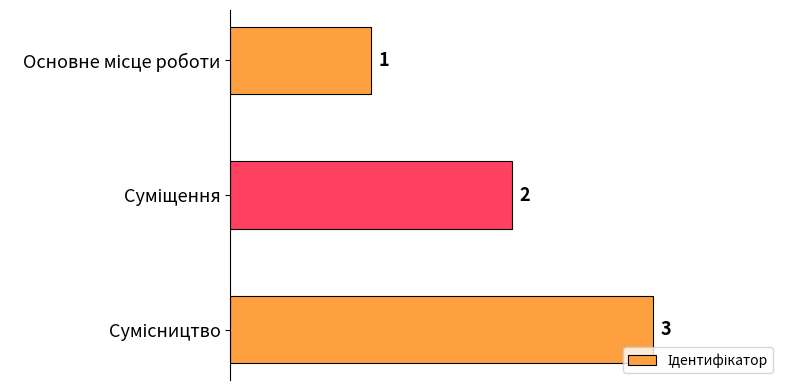

What is the greatest value displayed?

3